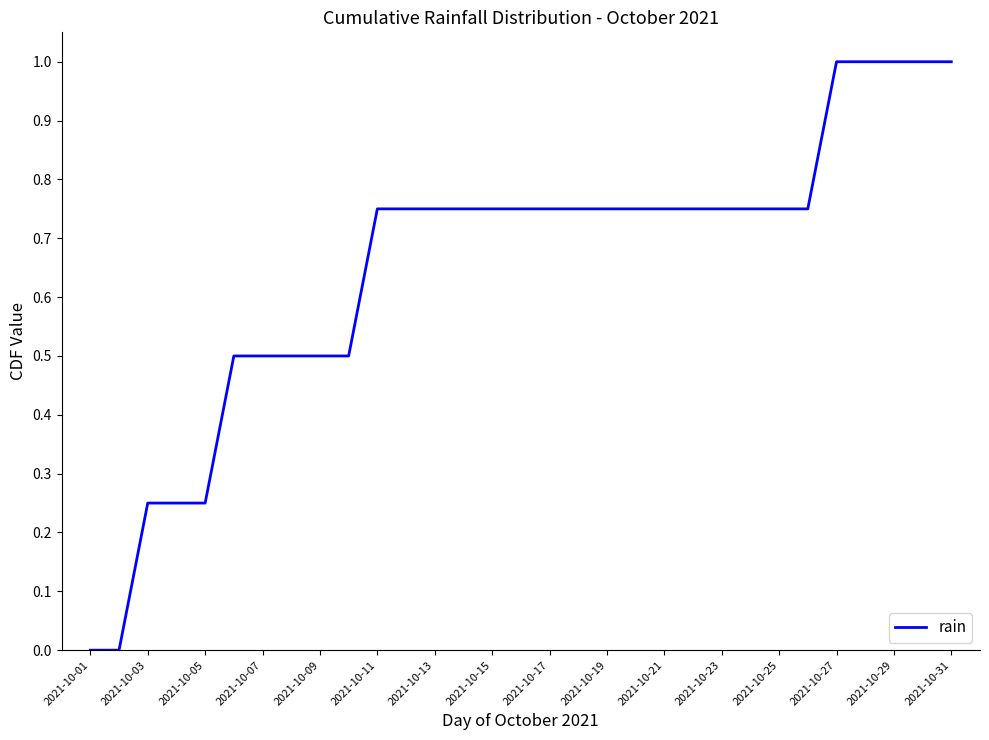

Is this an area chart (filled region under the line)?

No